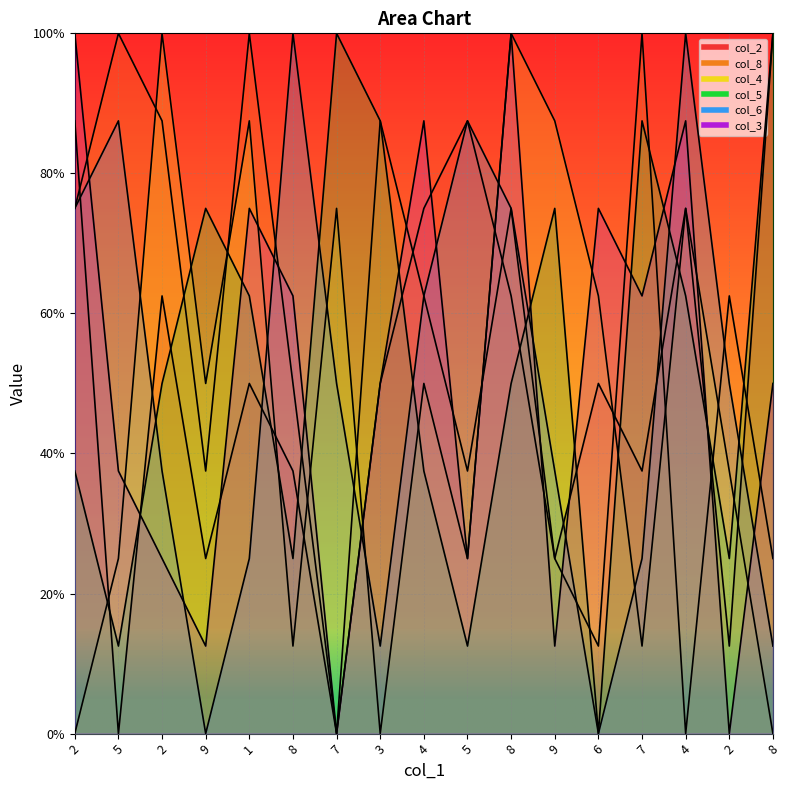

Which has a higher value, 5 or 1?

5